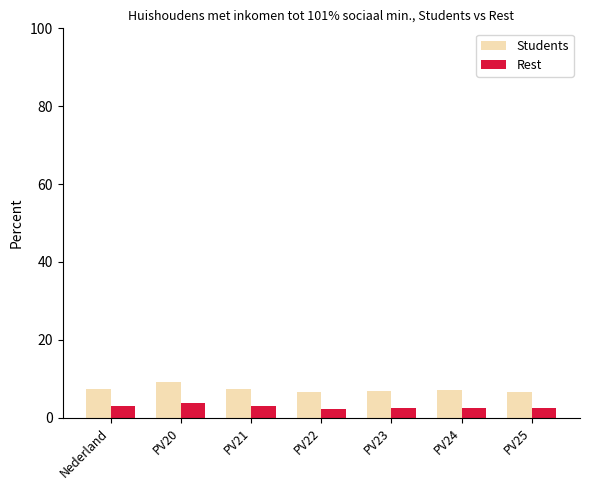

What is the minimum value shown in the chart?

2.3